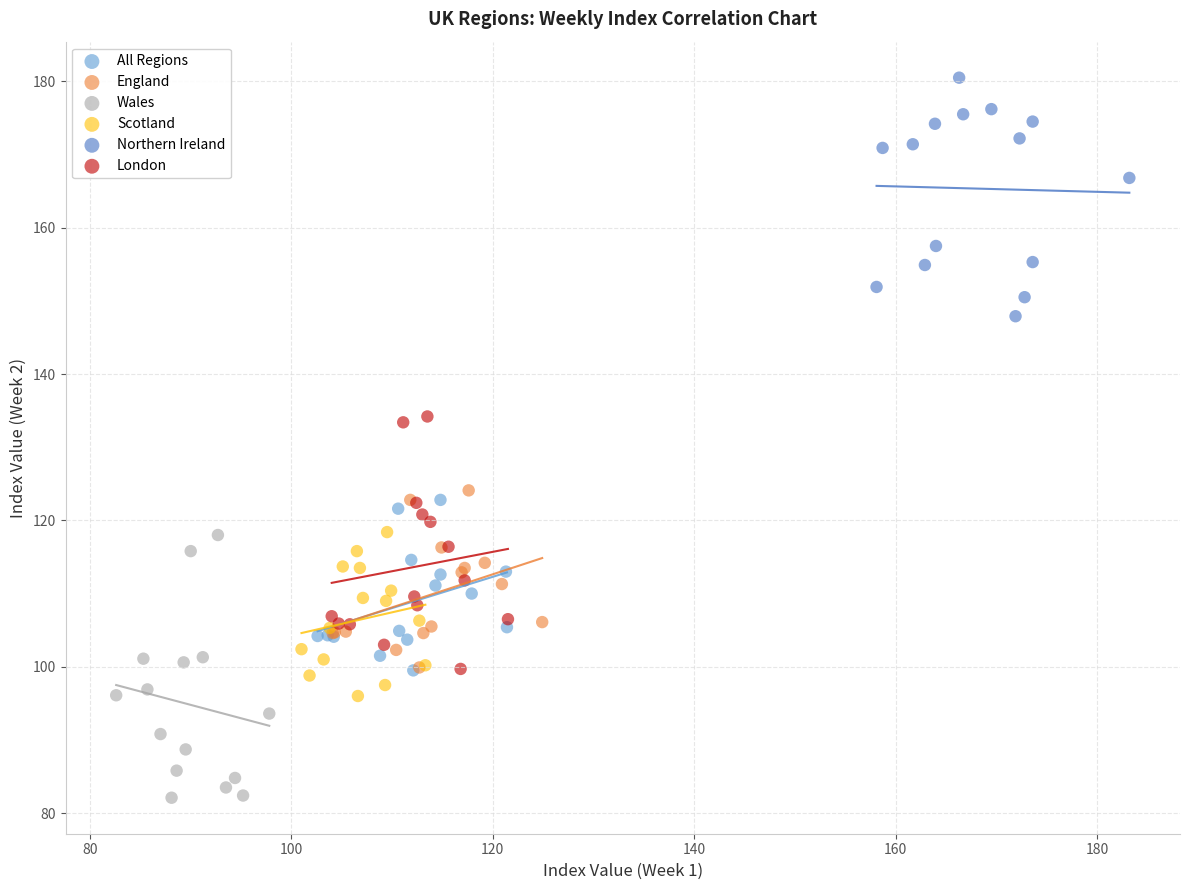

Which series reaches the maximum Y coordinate?

Northern Ireland